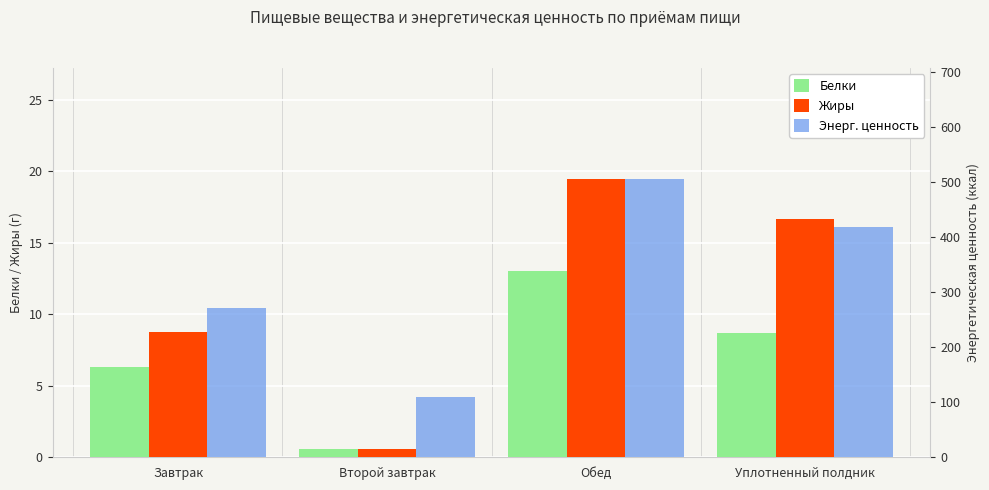

Are the bars grouped side by side (vs. stacked)?

Yes